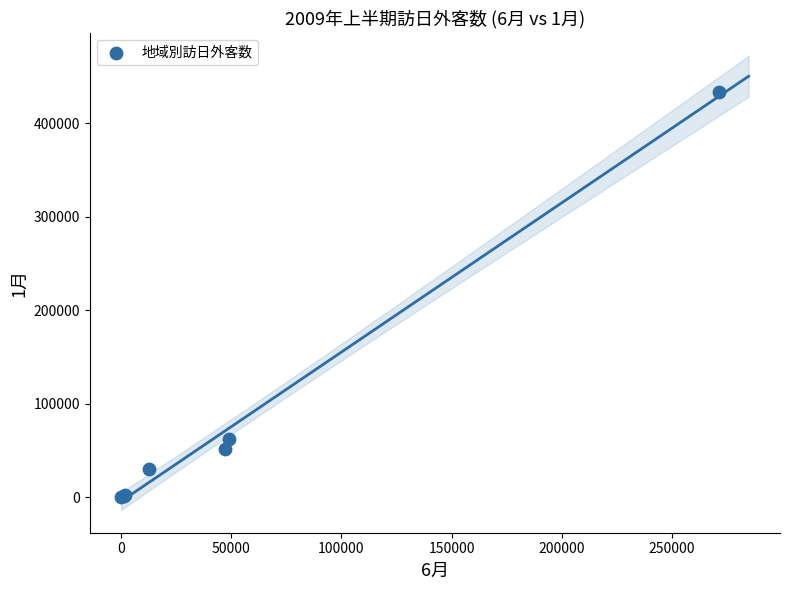

What Y value in the scatter plot is closest to 216657?

62230